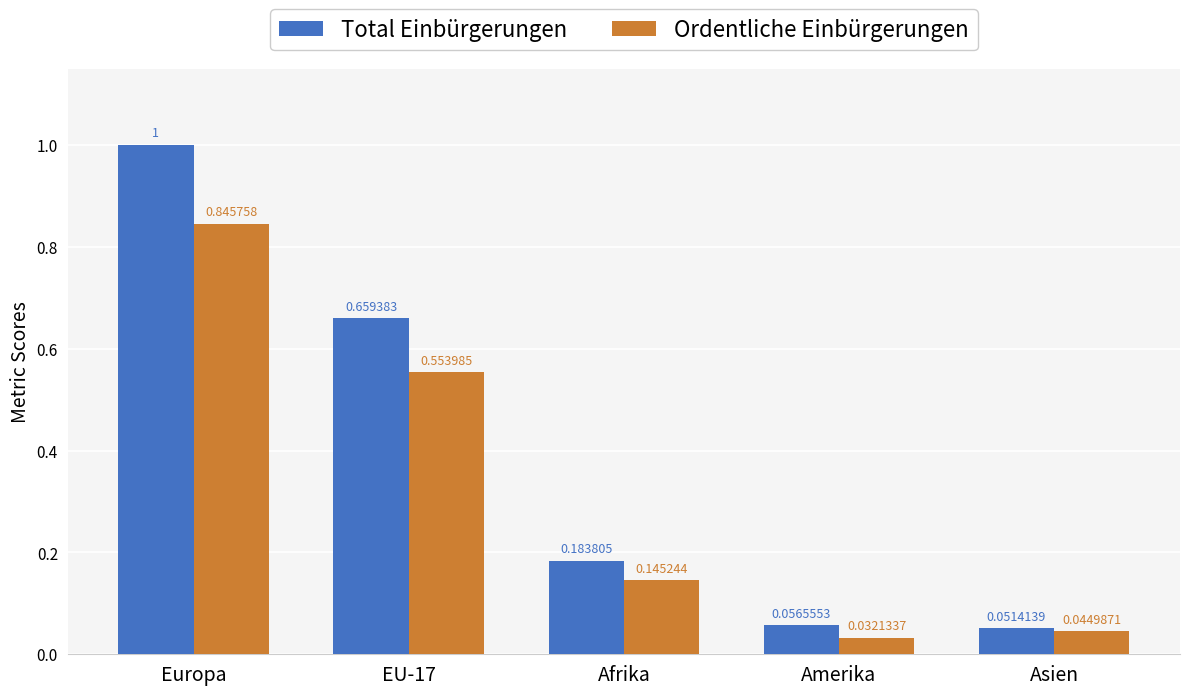

At which category is the sum across all series the highest?

Europa